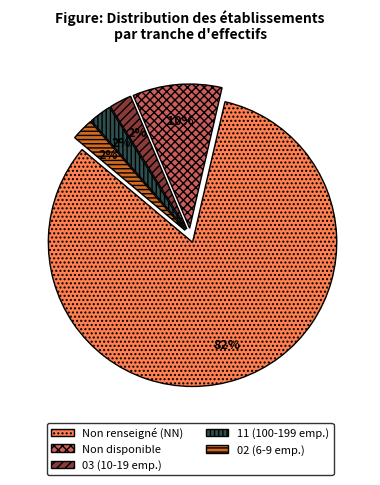

What is the largest slice in the pie chart?

Non renseigné (NN)